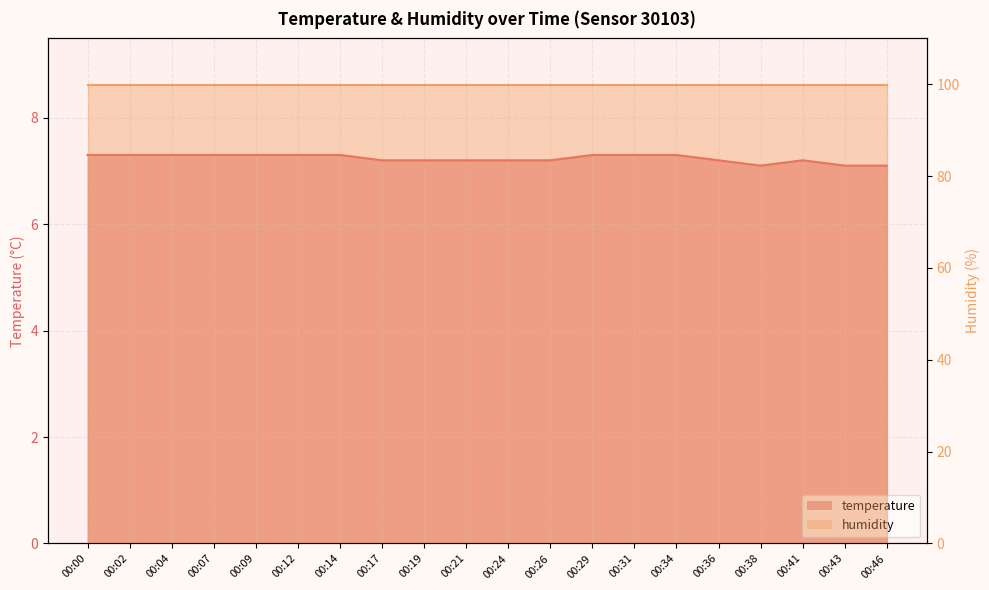

How many data points does each series have?

20